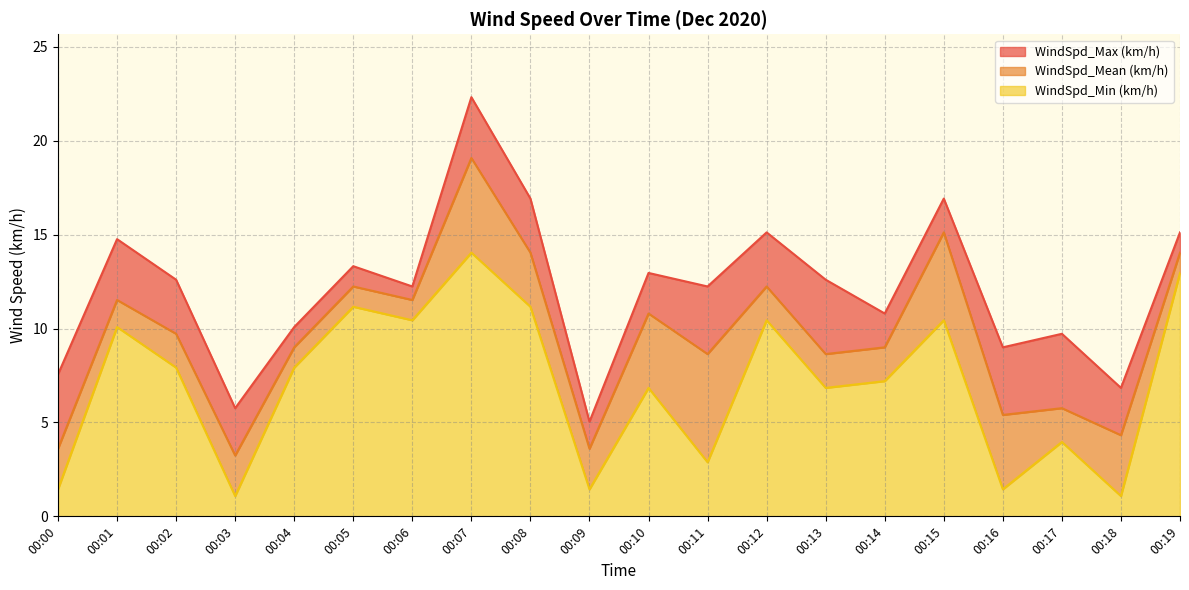

What is the minimum value for WindSpd_Min (km/h)?

1.1